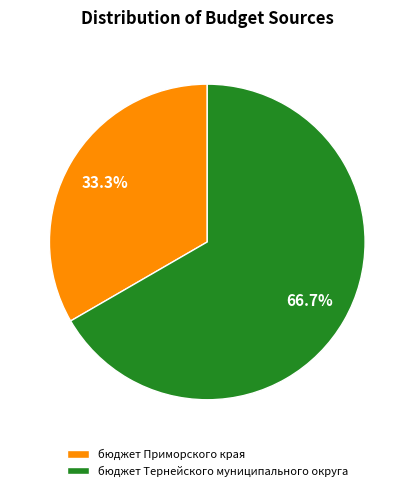

Is it true that бюджет Тернейского муниципального округа is 56% of the pie?

False